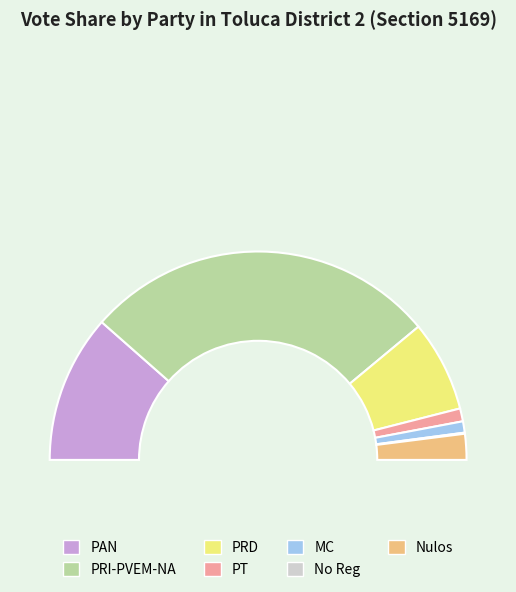

What percentage is the PAN slice, to the nearest percent?

23%